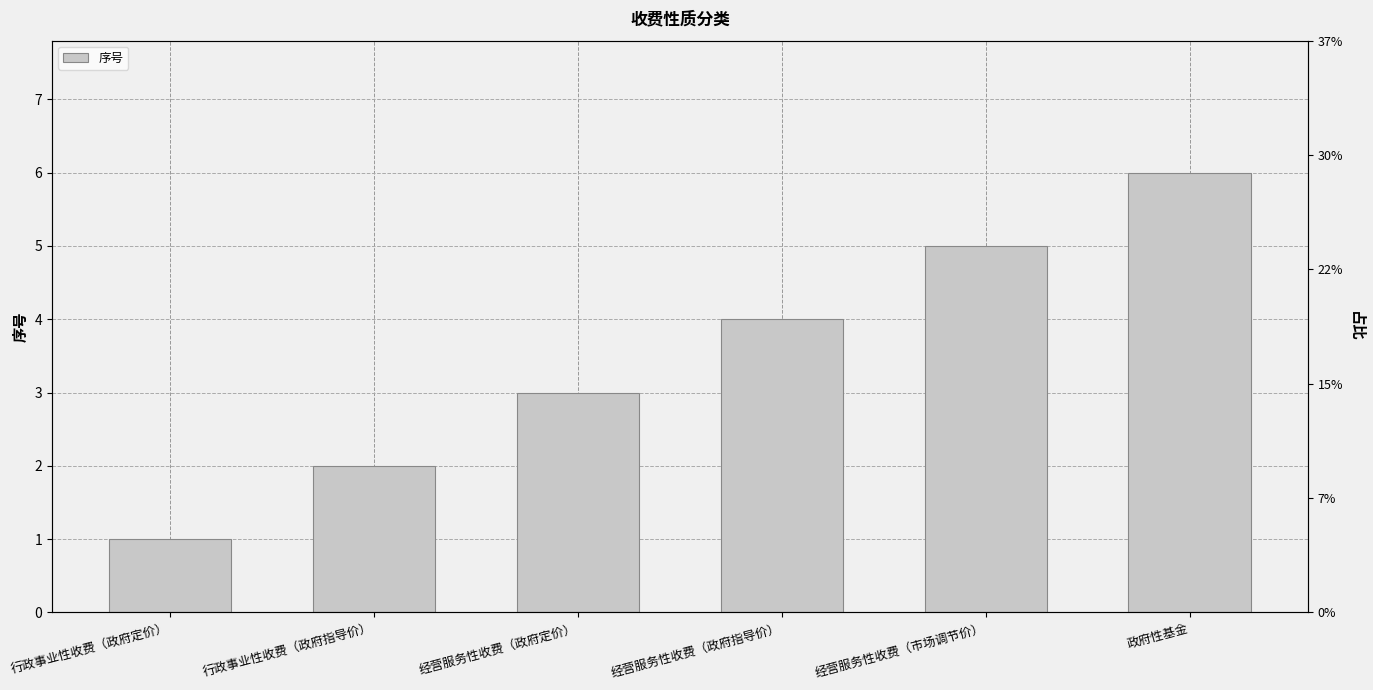

What is the label of the 3rd bar from the left?

经营服务性收费（政府定价）